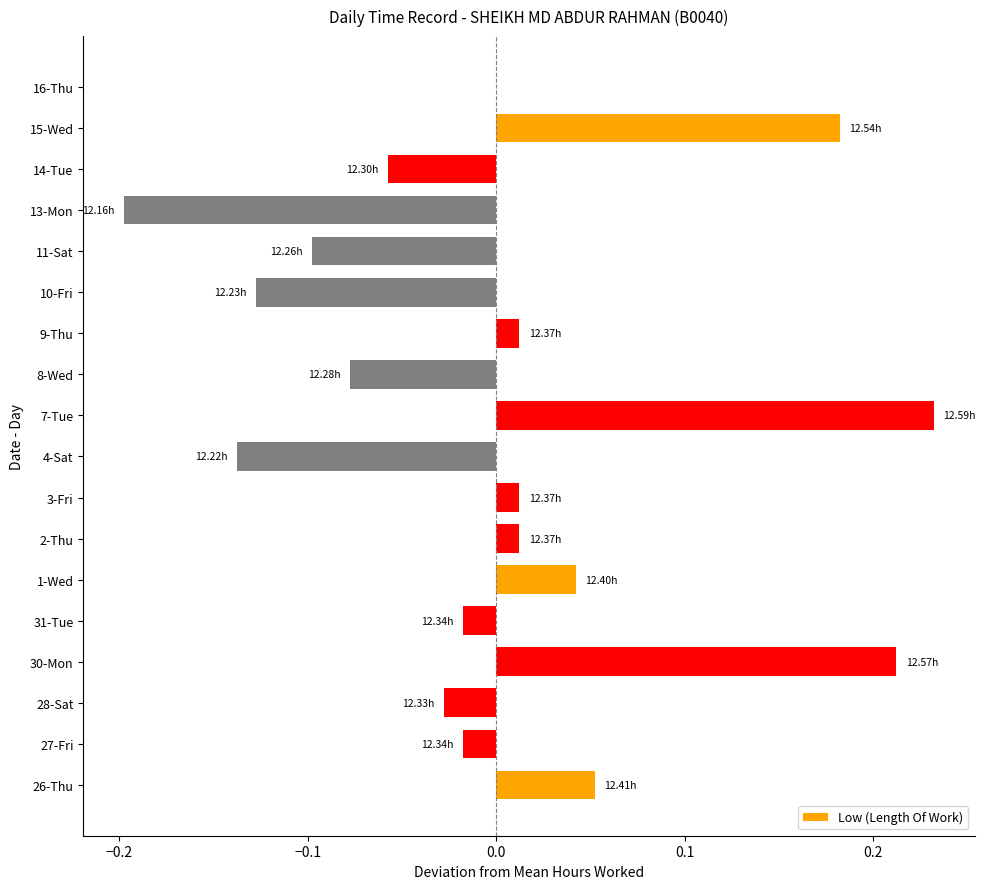

Which label corresponds to the largest value in the chart?

7-Tue